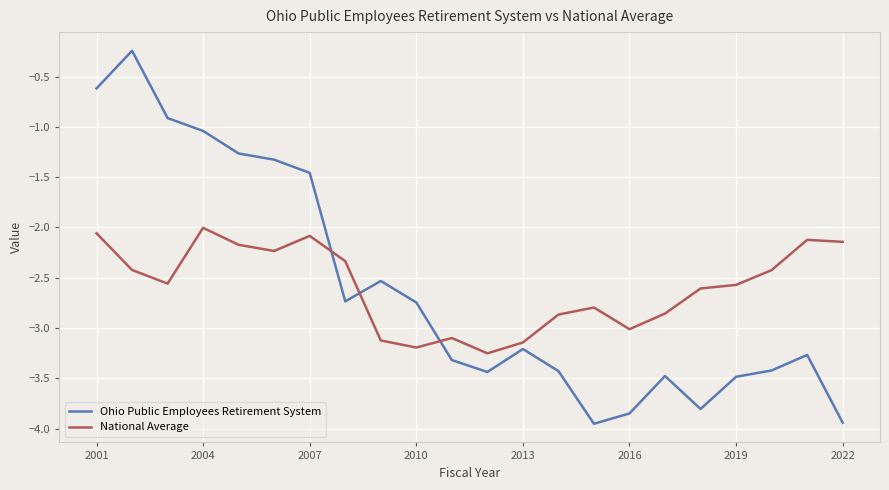

List the series in order of their peak value, lowest first.

National Average, Ohio Public Employees Retirement System